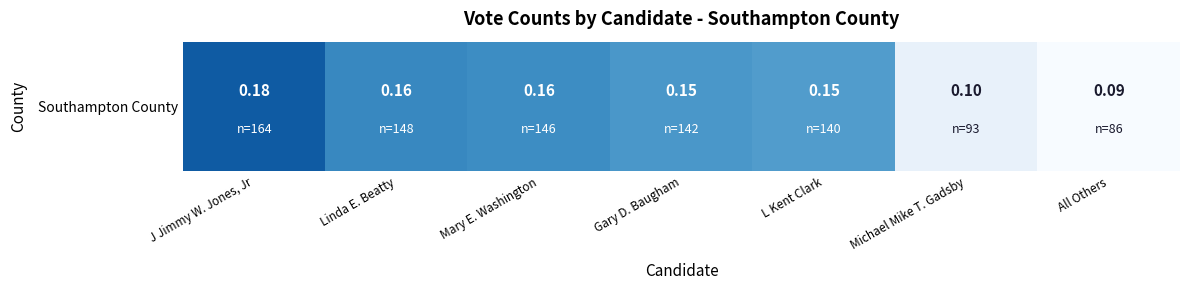

List the labels in order of value, largest first.

J Jimmy W. Jones, Jr, Linda E. Beatty, Mary E. Washington, Gary D. Baugham, L Kent Clark, Michael Mike T. Gadsby, All Others